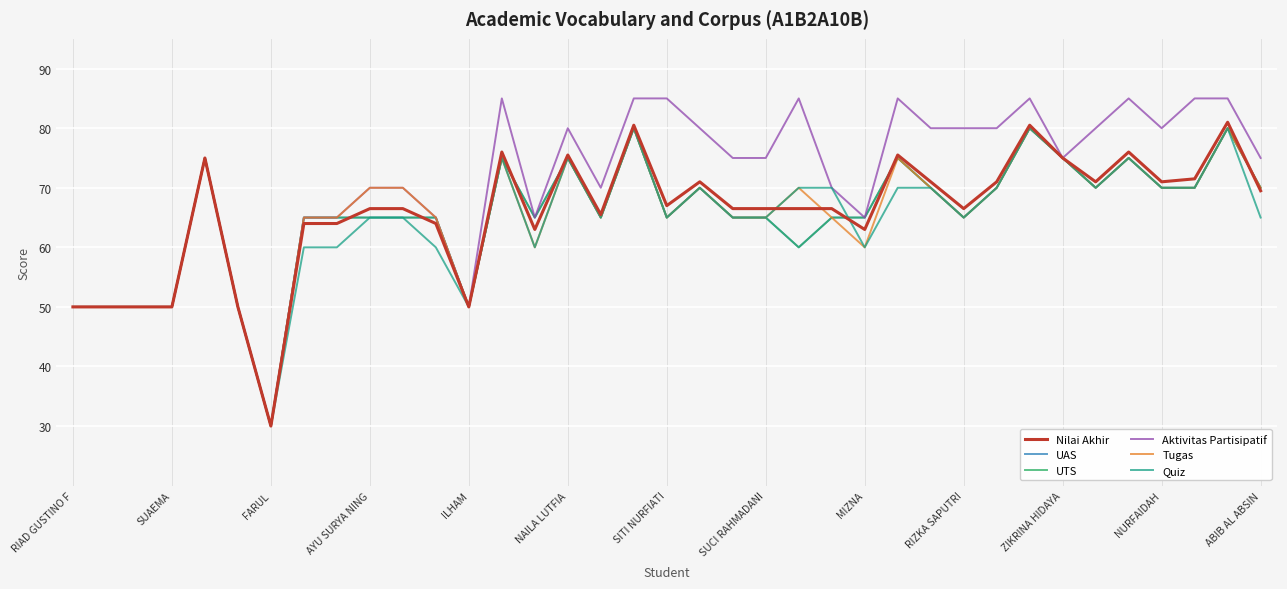

At which label is Tugas closest to 55?

RIAD GUSTINO F